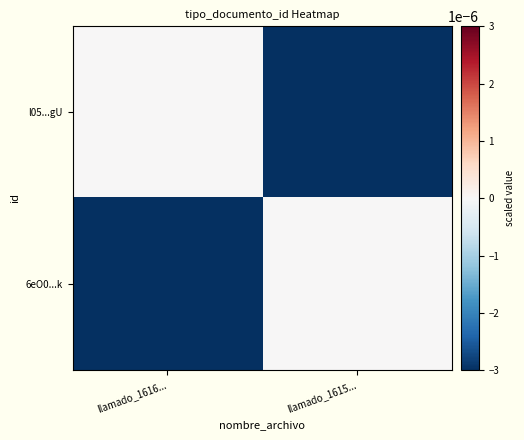

At which category is the sum across all series the highest?

llamado_1616...